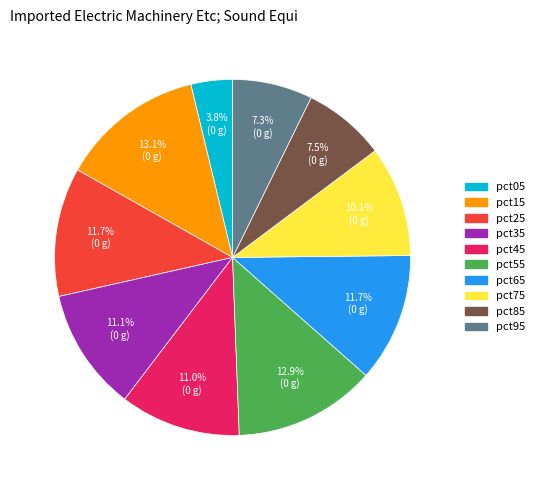

What is the smallest slice in the pie chart?

pct05